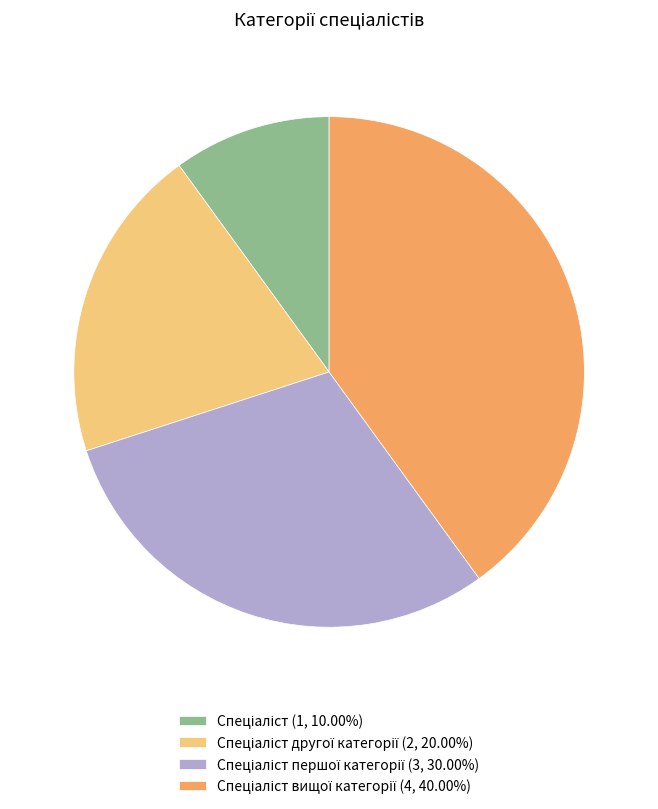

Does any single category account for the majority?

No